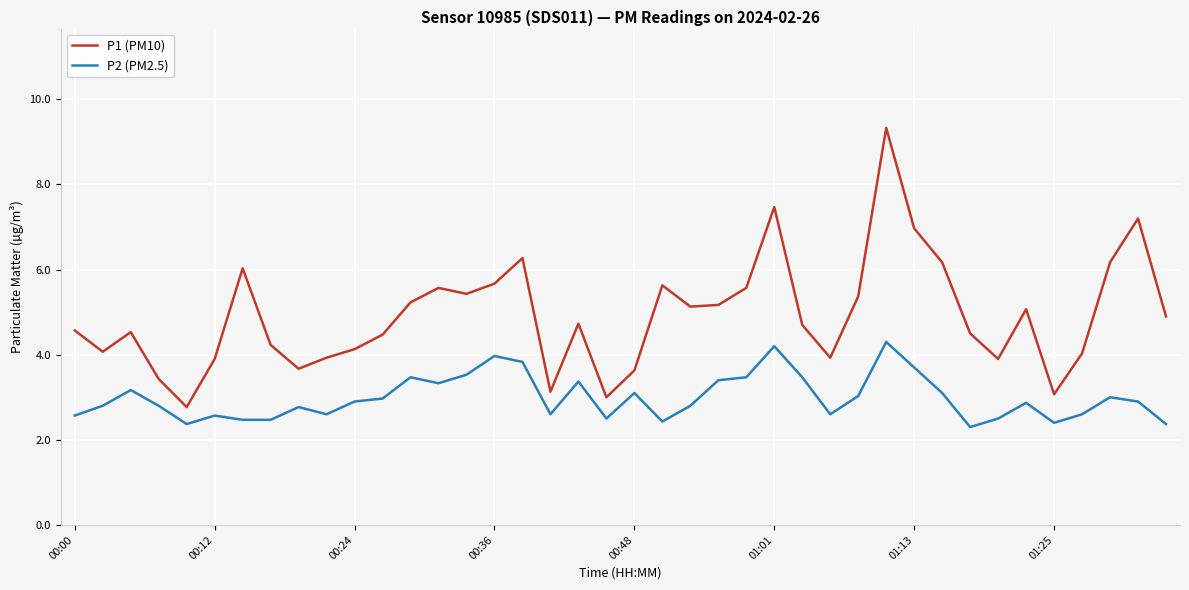

What is the minimum value for P2 (PM2.5)?

2.3